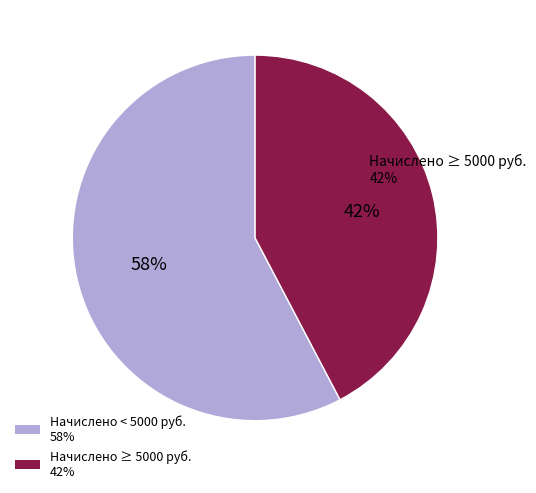

Is there any slice that represents more than half of the pie?

Yes